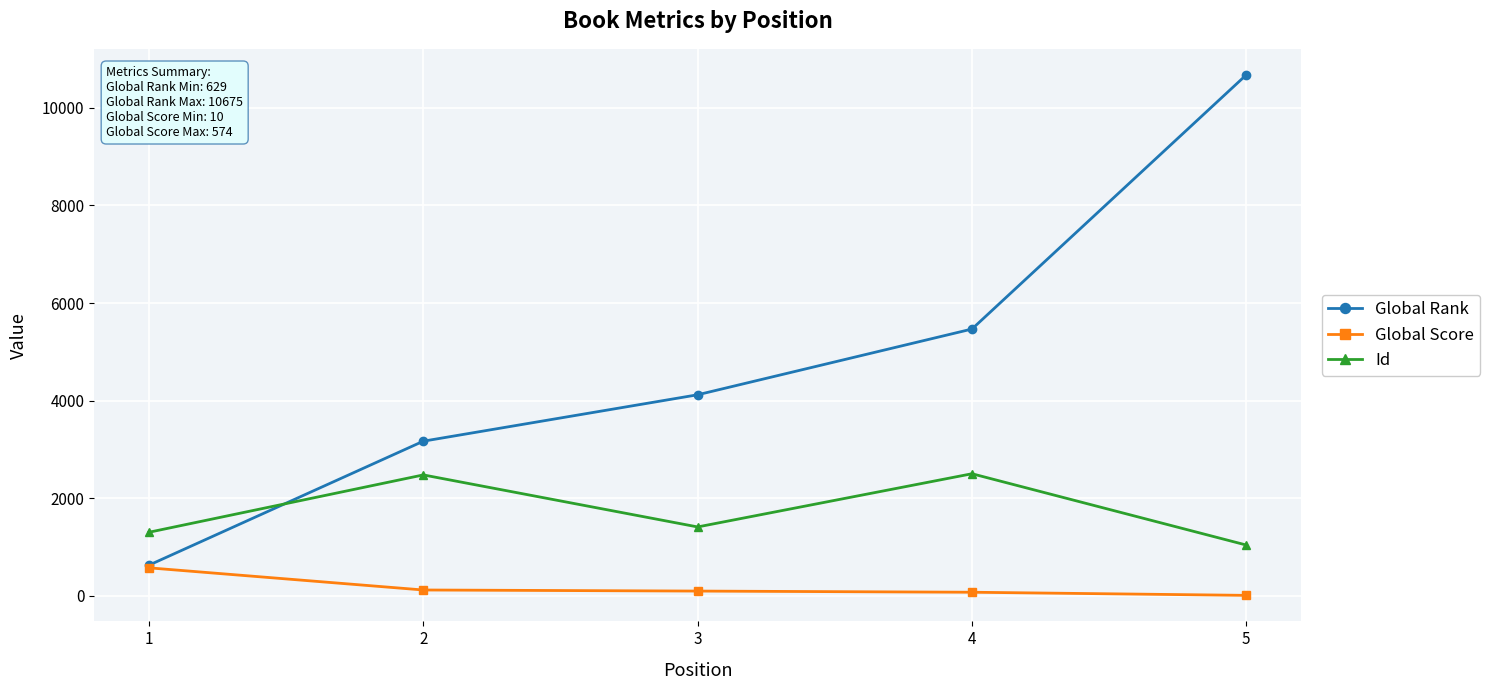

True or false: Id and Global Score intersect in this chart.

False